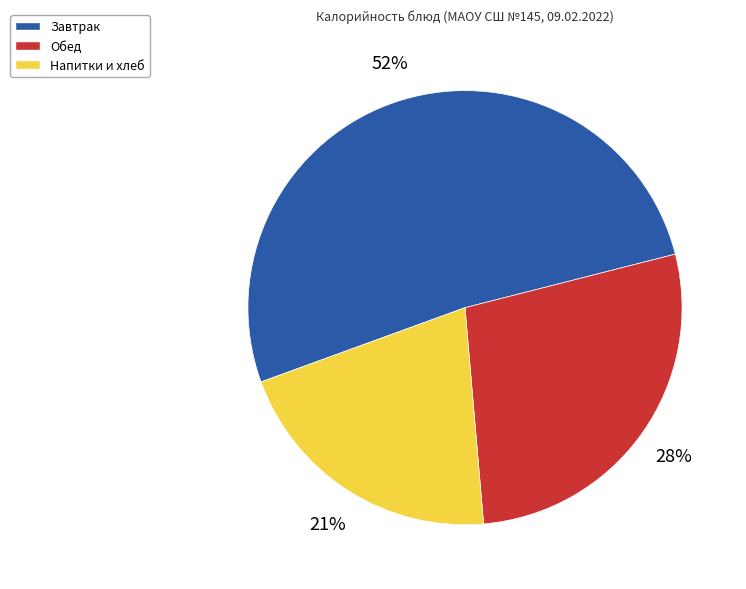

To the nearest percent, what is the average slice percentage?

33%